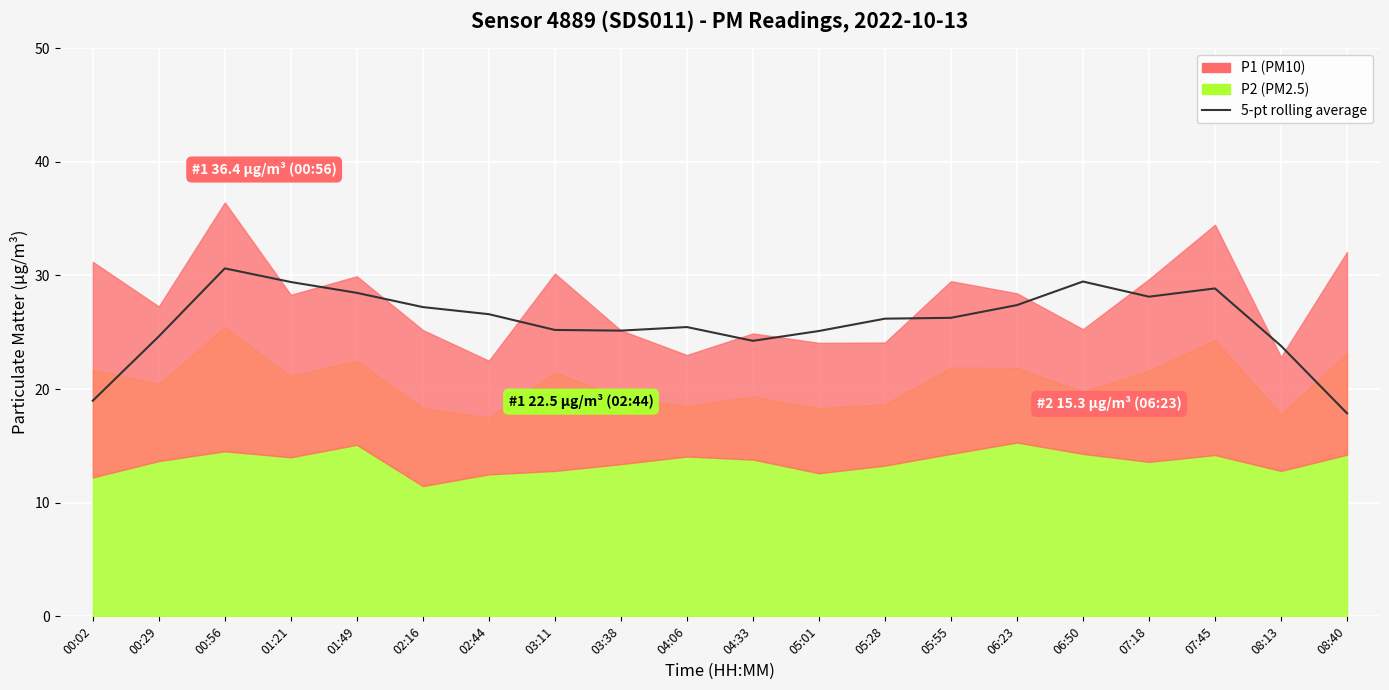

How many points are lower than both their immediate neighbors (excluding endpoints)?

3